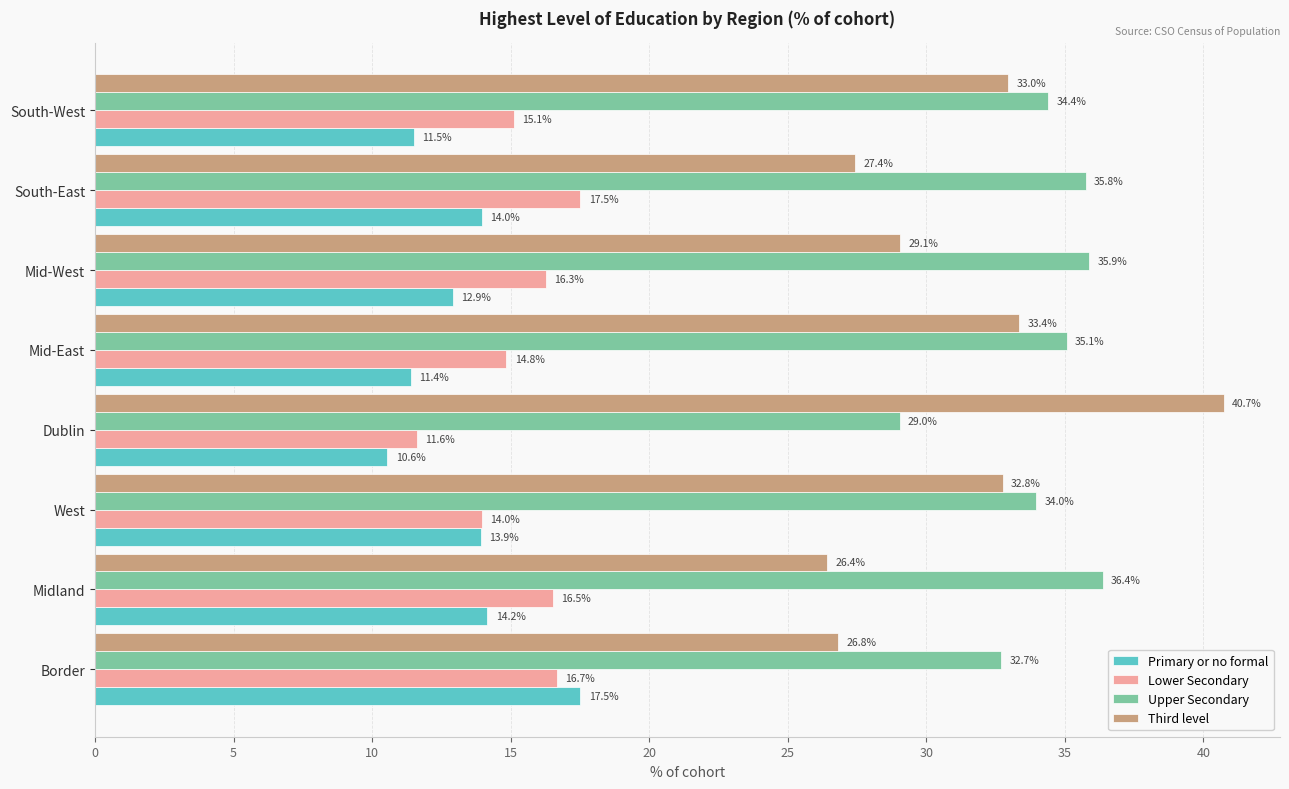

What is the difference between the maximum and minimum values in the Primary or no formal series?

7.0